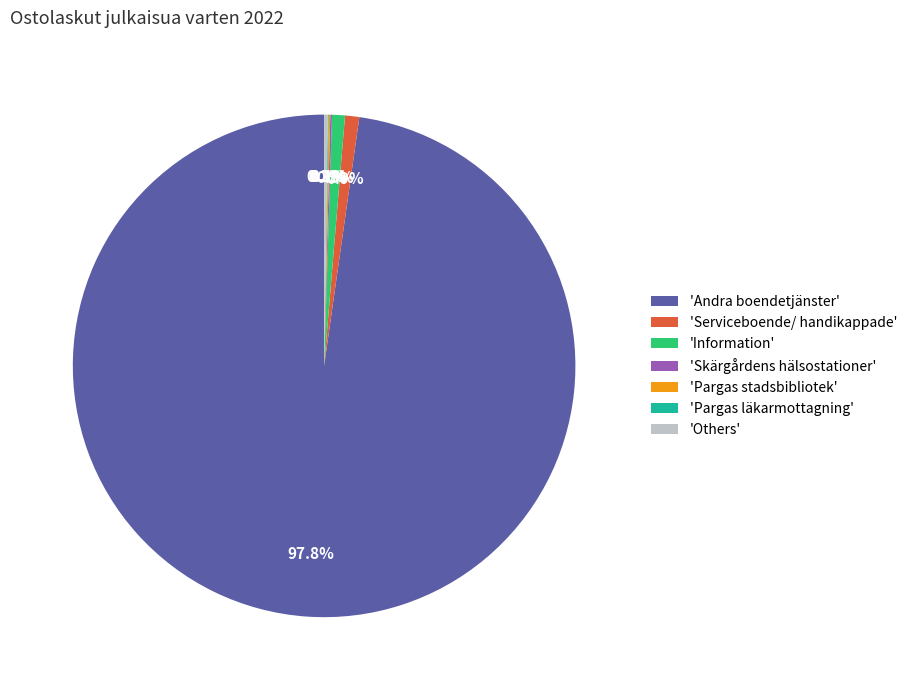

Which category accounts for the majority?

'Andra boendetjänster'